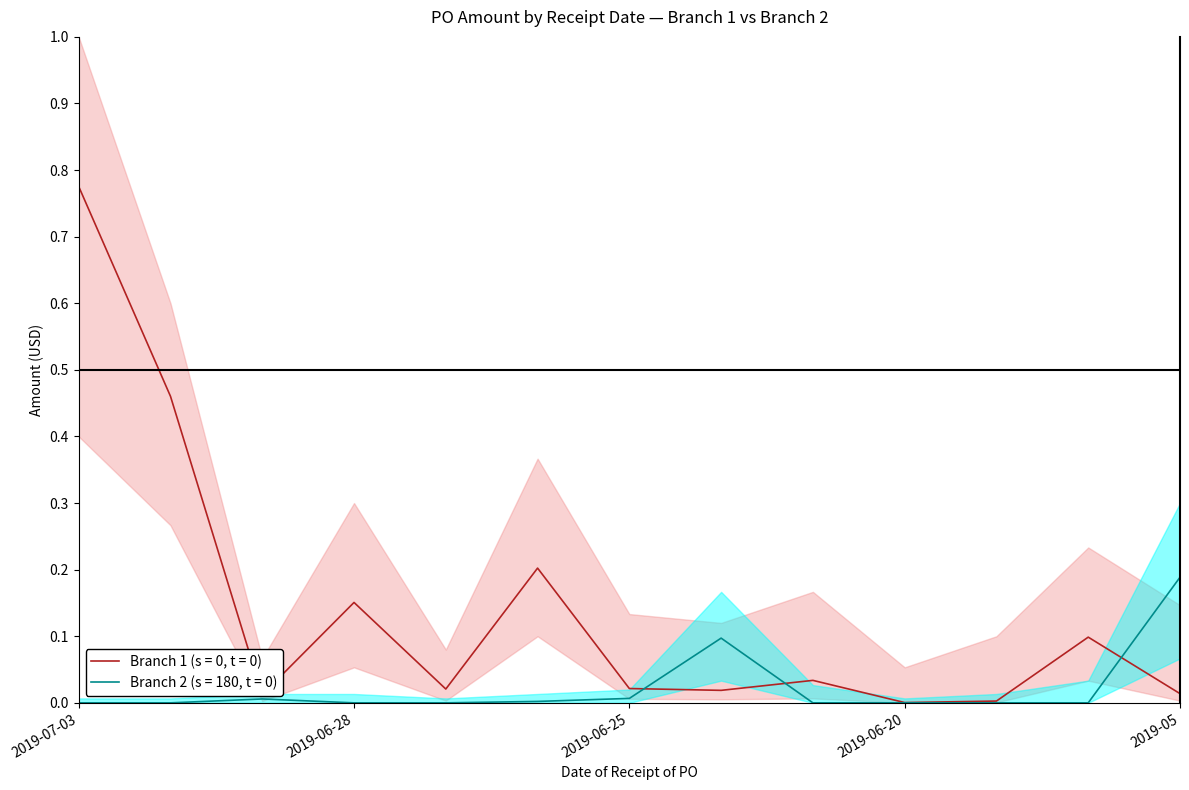

True or false: Branch 1 Amount has a value of 0.0 at 2019-05.

True